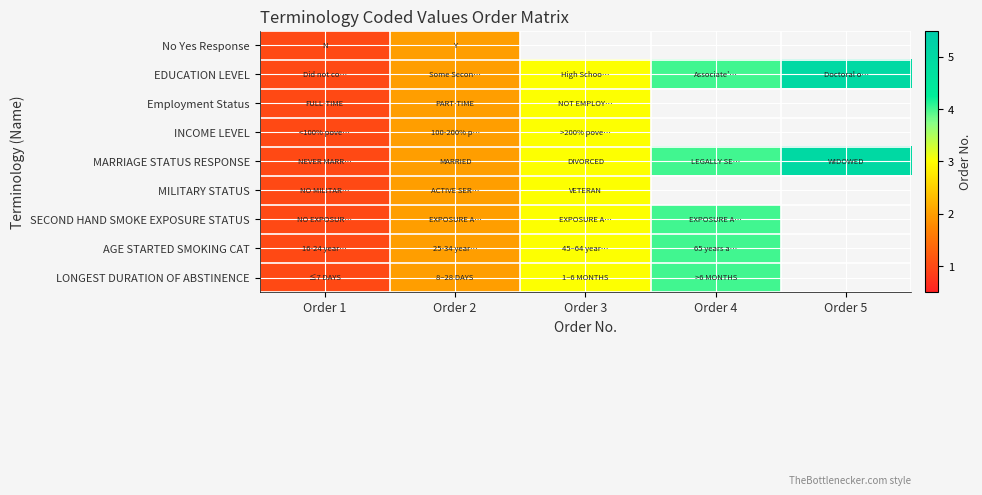

How many data points does each series have?

5